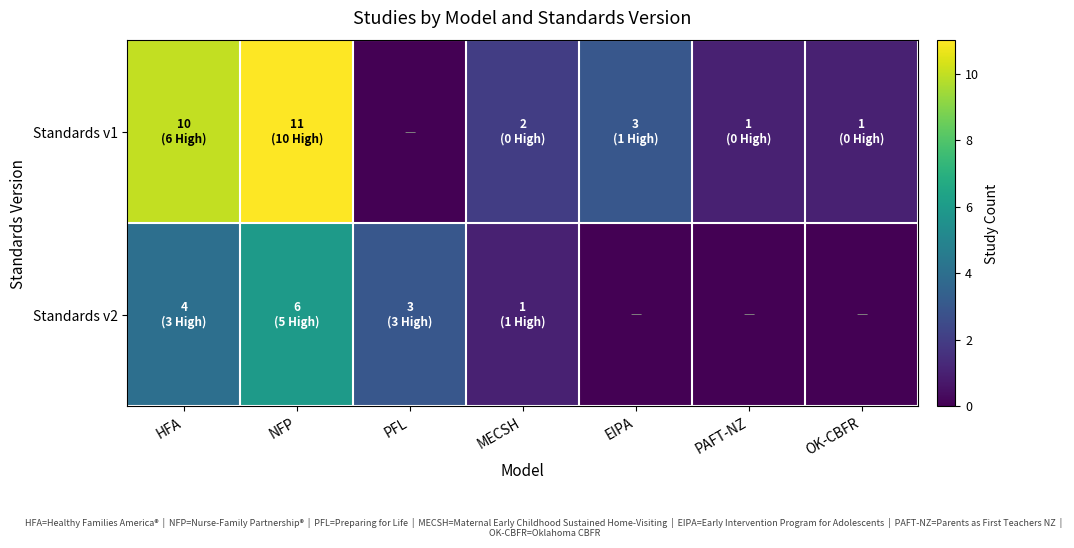

Reading right to left, transcribe all the data shown in this chart.

Standards v1: OK-CBFR=1	PAFT-NZ=1	EIPA=3	MECSH=2	PFL=0	NFP=11	HFA=10
Standards v2: OK-CBFR=0	PAFT-NZ=0	EIPA=0	MECSH=1	PFL=3	NFP=6	HFA=4